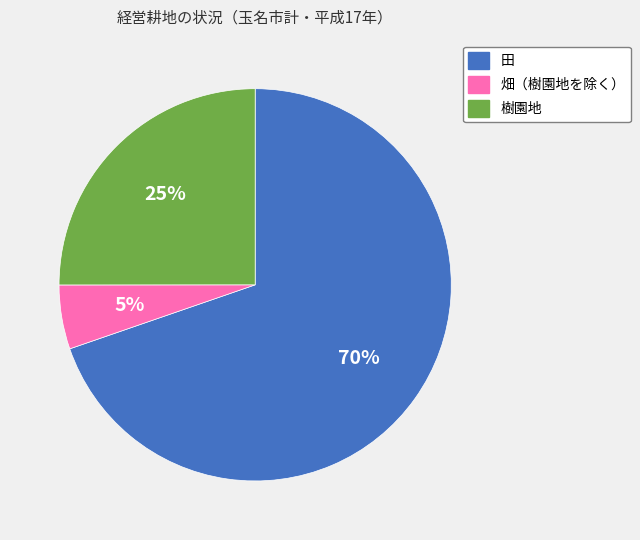

Is the sum of 田 and 畑（樹園地を除く） greater than half?

Yes